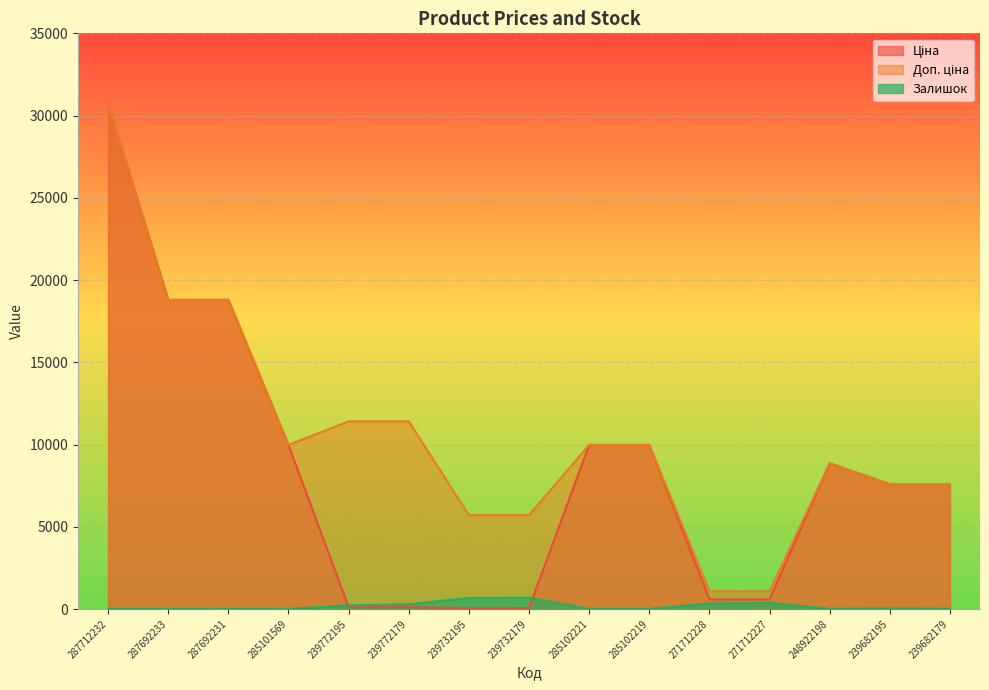

Reading left to right, what are all the values shown in this chart?

Ціна: 30717.1	18796.8	18796.8	9975.0	114.1	114.1	57.0	57.0	9975.0	9975.0	589.9	589.9	8856.7	7596.5	7596.5
Доп. ціна: 30717.1	18796.8	18796.8	9975.0	11410.0	11410.0	5705.0	5705.0	9975.0	9975.0	1081.7	1081.7	8856.7	7596.5	7596.5
Залишок: 0.0	0.0	0.0	7.0	218.0	290.0	665.0	686.0	4.0	9.0	334.0	374.0	11.0	41.0	16.0